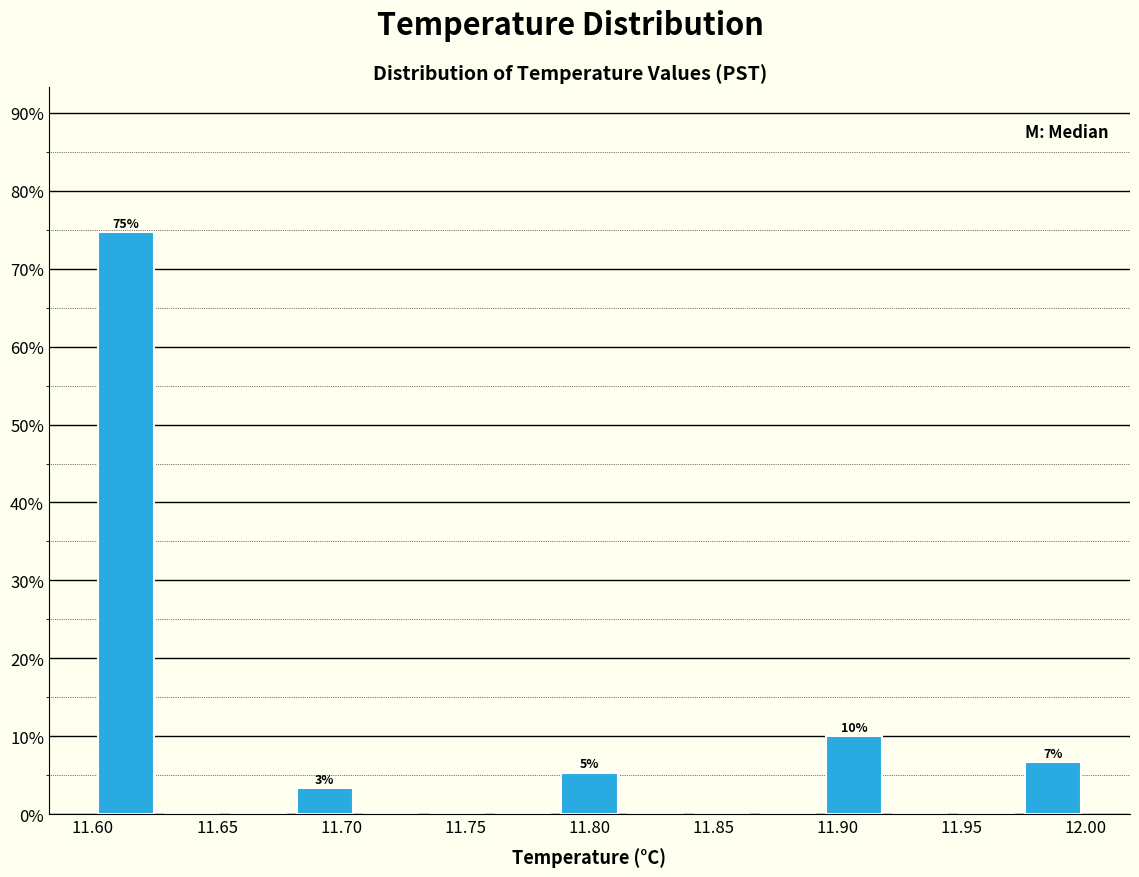

Which range on the x-axis has the tallest bar?

11.600 to 11.625